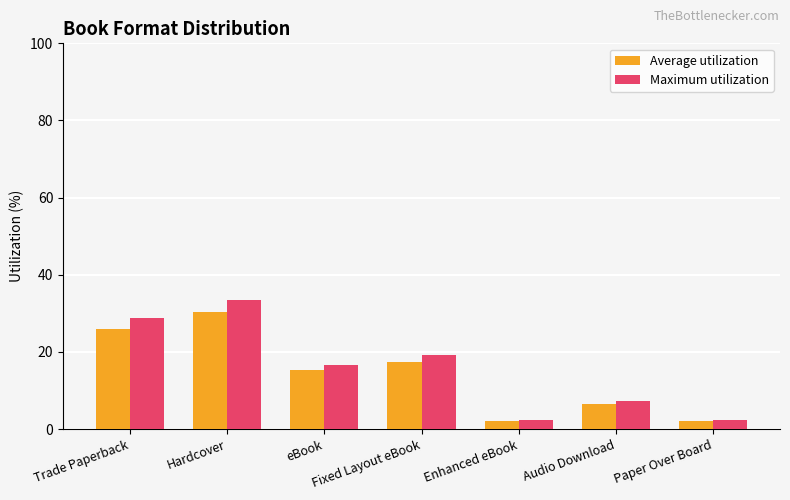

Between Trade Paperback and Enhanced eBook, which series saw the biggest shift?

Maximum utilization